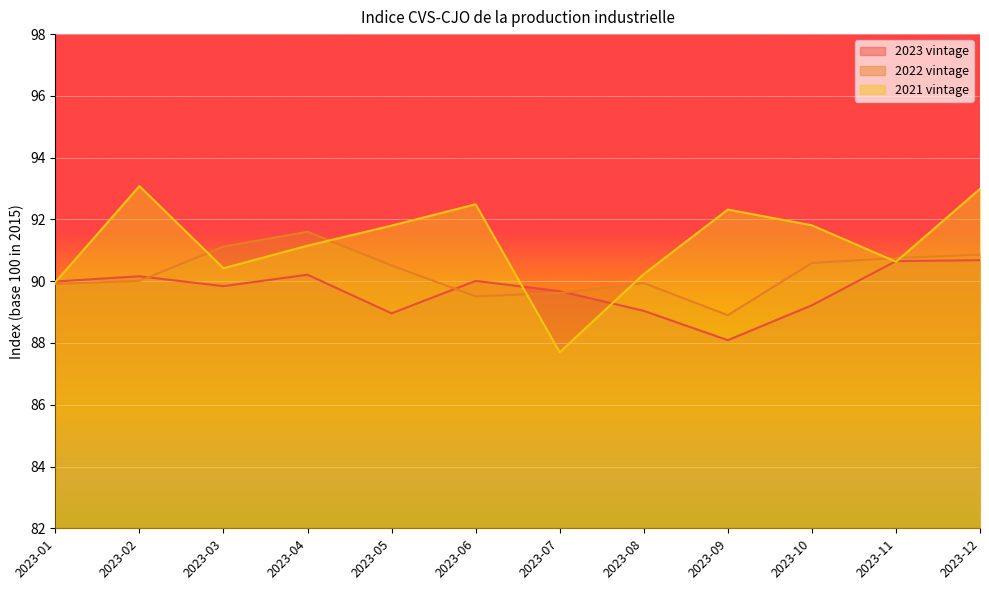

How many lines are shown in the chart?

3